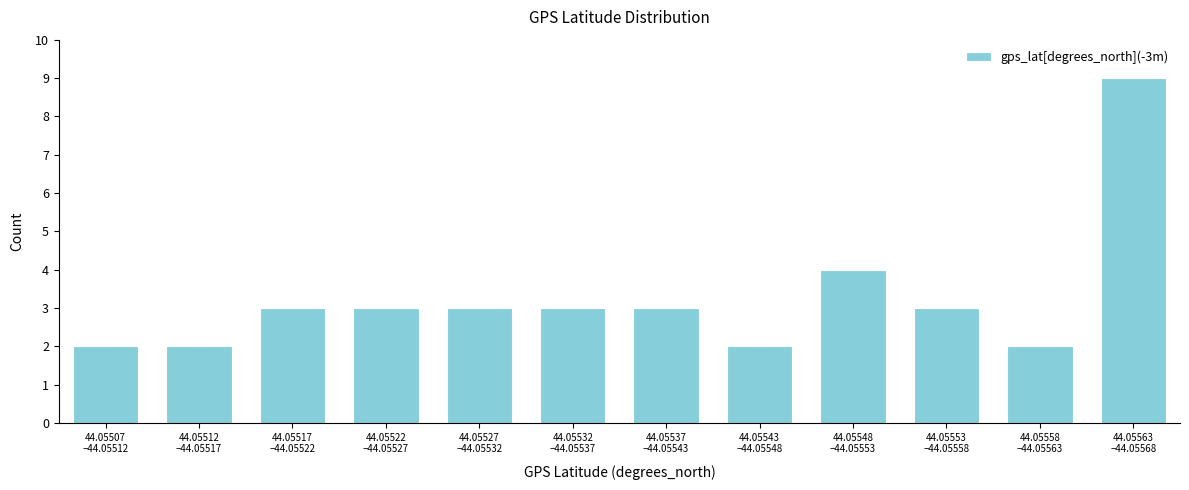

Reading left to right, extract all data points from this chart.

2	2	3	3	3	3	3	2	4	3	2	9